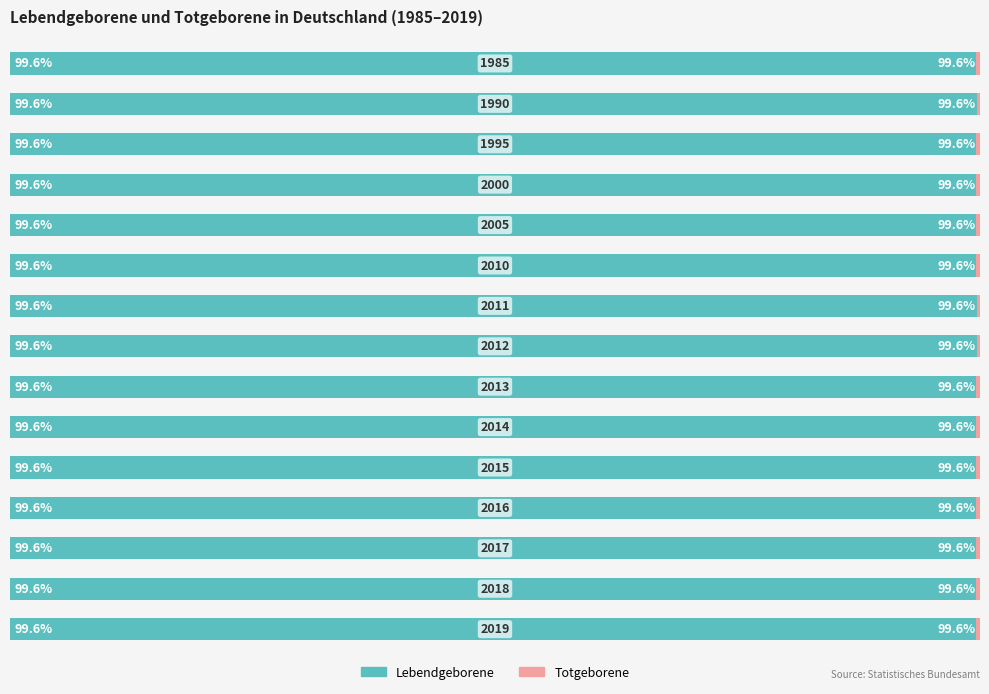

At how many categories does at least one series exceed 85?

15